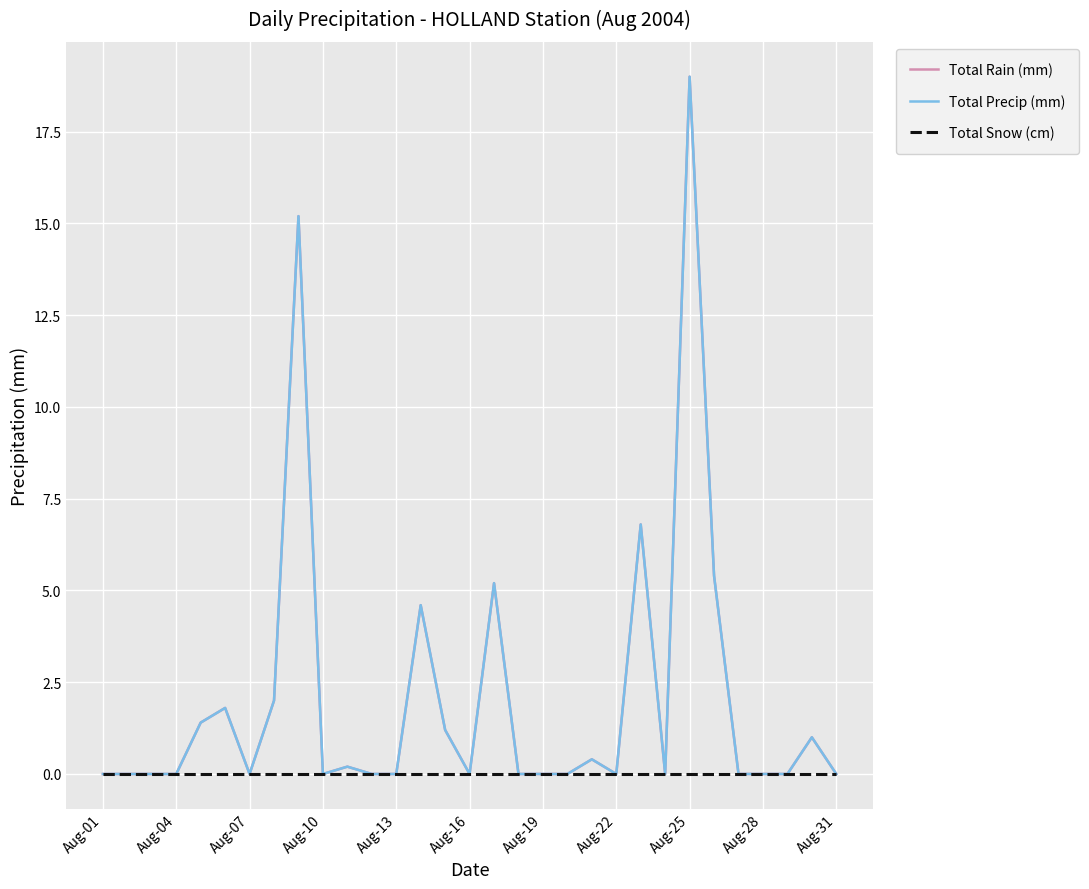

True or false: Total Precip (mm) and Total Rain (mm) cross at least once.

False